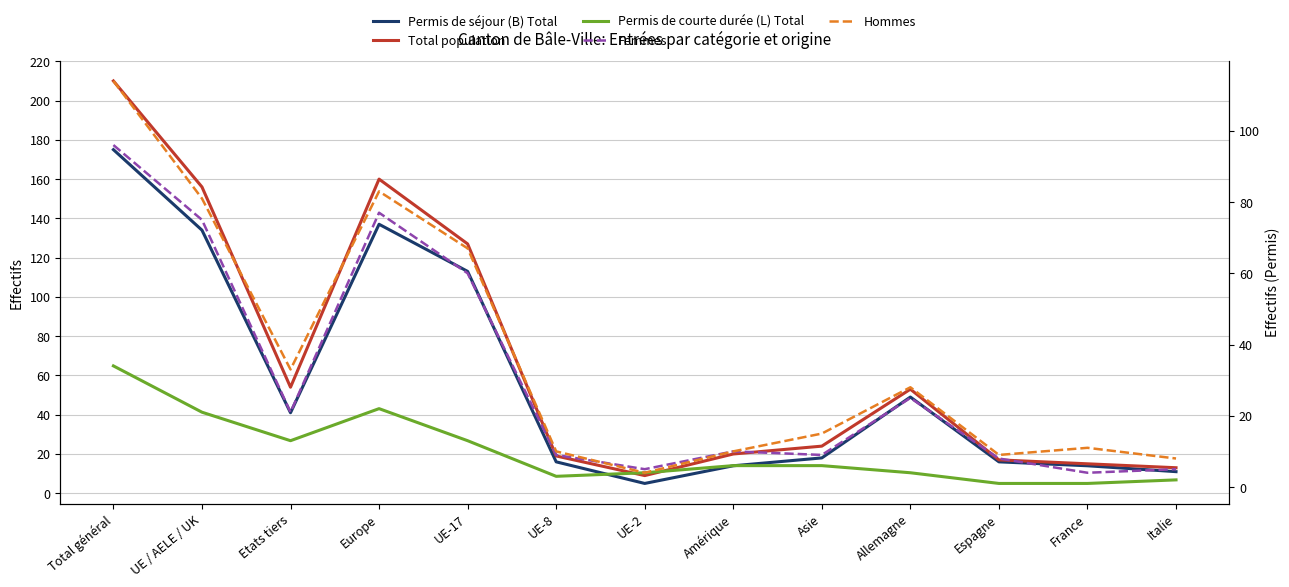

At which category is the sum across all series the highest?

Total général